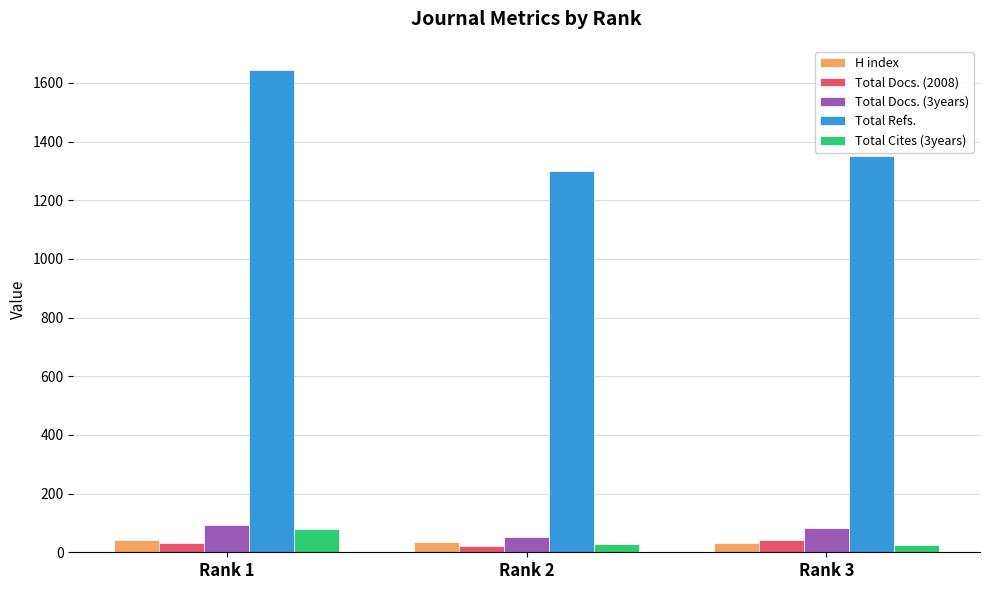

At which label is Total Refs. closest to 1472?

Rank 3